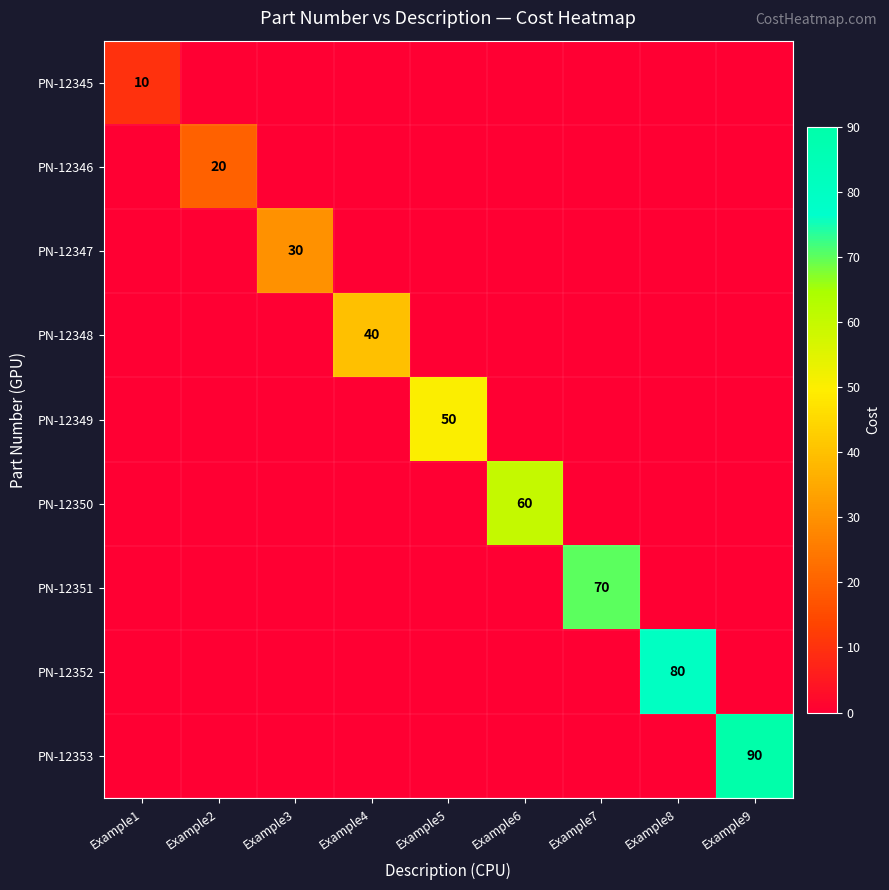

The value of PN-12347 at Example3 is 43. True or false?

False